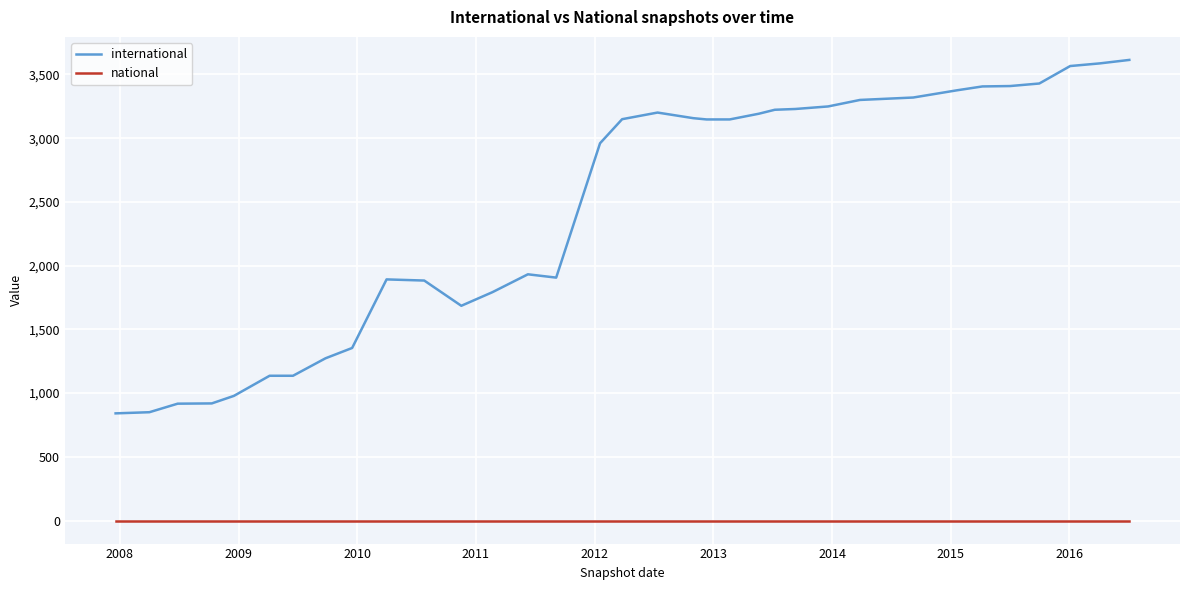

Count the number of data series in this chart.

2